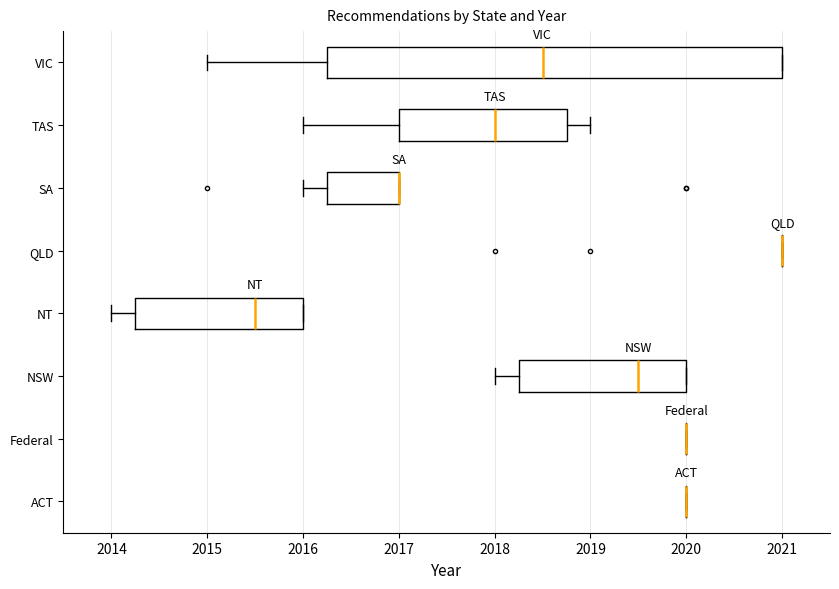

Reading bottom to top, read every box against the x-axis: the position of its median line, the range the box covers, and the ends of its whiskers. The values are not printed on the chart, so give them approximately, as read against the axis.

ACT: box collapsed to a line at 2020.0, whiskers 2020.0 to 2020.0
Federal: box collapsed to a line at 2020.0, whiskers 2020.0 to 2020.0
NSW: median 2019.5, box 2018.3 to 2020.0, whiskers 2018.0 to 2020.0
NT: median 2015.5, box 2014.3 to 2016.0, whiskers 2014.0 to 2016.0
QLD: box collapsed to a line at 2021.0, whiskers 2021.0 to 2021.0
SA: median 2017.0 (drawn on the box's right edge), box 2016.3 to 2017.0, whiskers 2016.0 to 2017.0
TAS: median 2018.0, box 2017.0 to 2018.8, whiskers 2016.0 to 2019.0
VIC: median 2018.5, box 2016.3 to 2021.0, whiskers 2015.0 to 2021.0